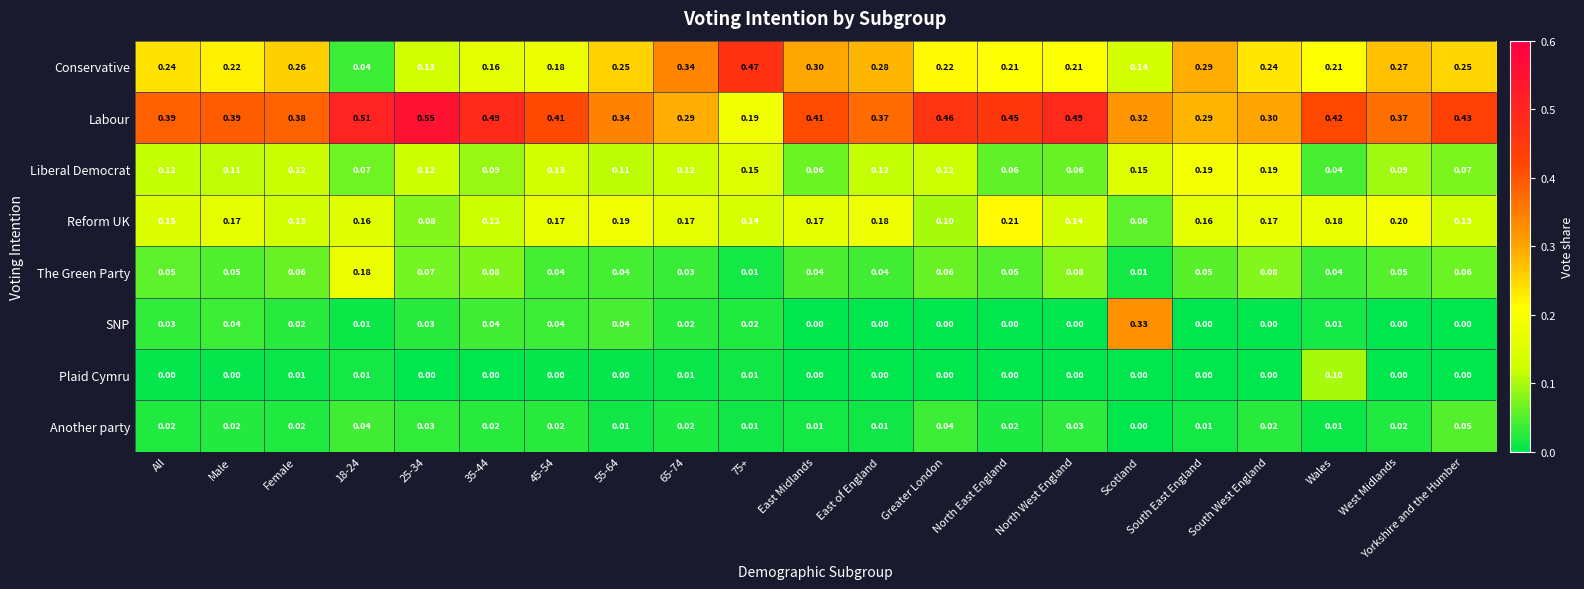

Is the value of Another party at 55-64 greater than the value of SNP at 35-44?

No